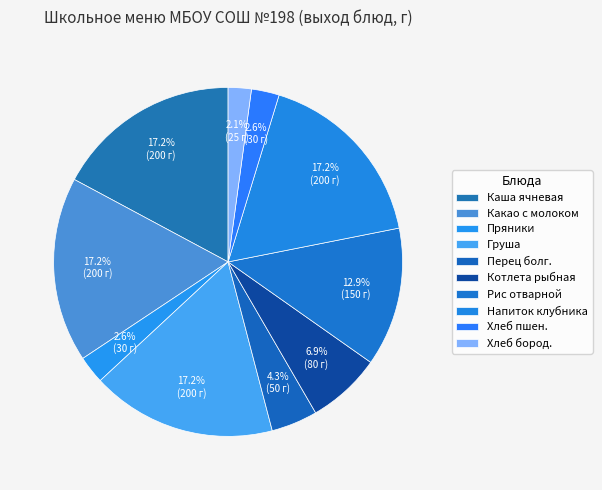

The Рис отварной slice represents 13% of the pie. True or false?

True